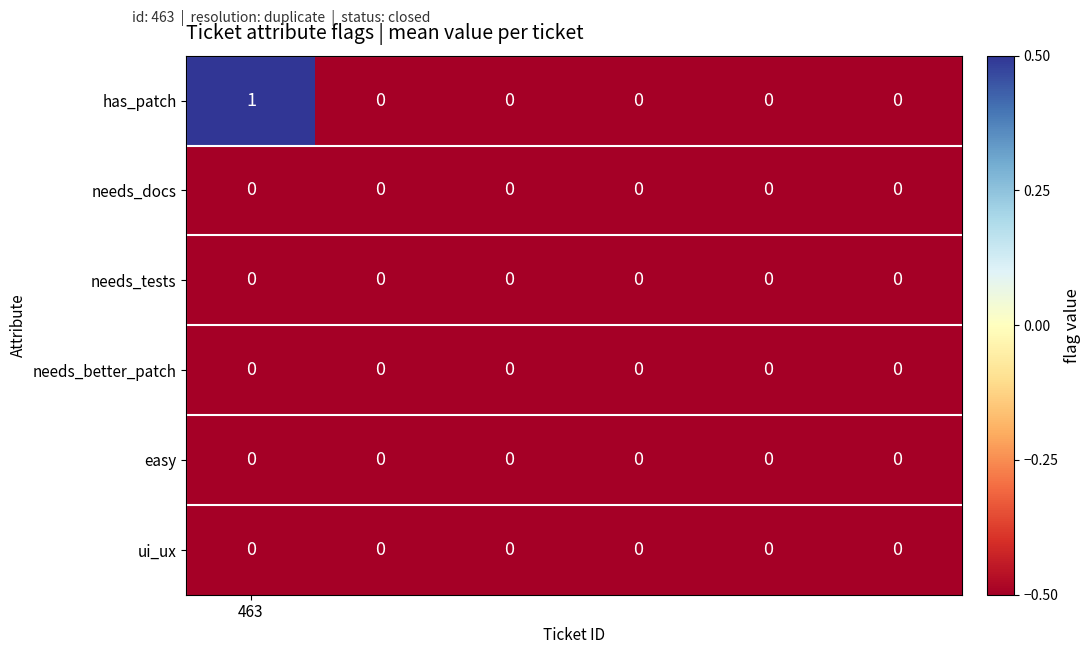

What is the greatest value displayed?

1